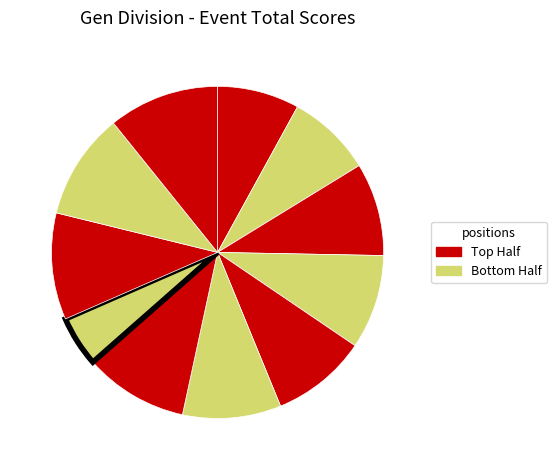

Count the number of slices in the pie.

11